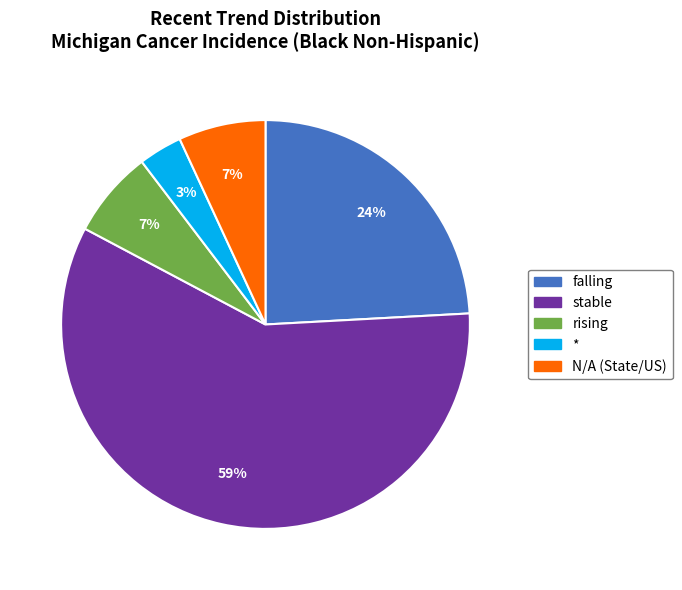

To the nearest percent, what percentage of the pie is falling?

24%